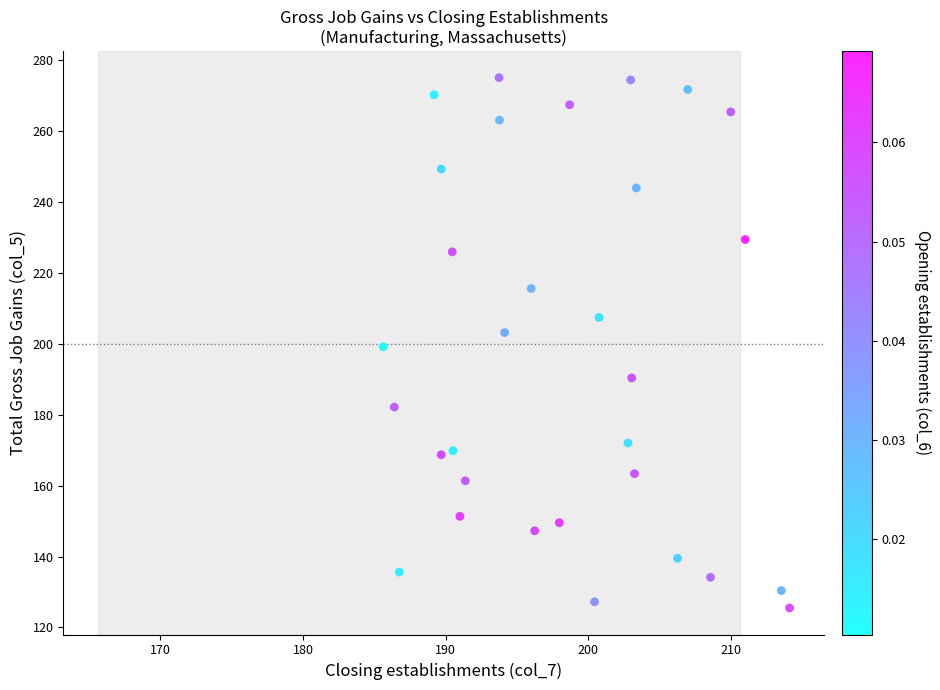

What is the range of Y values (max minus min)?

149.6